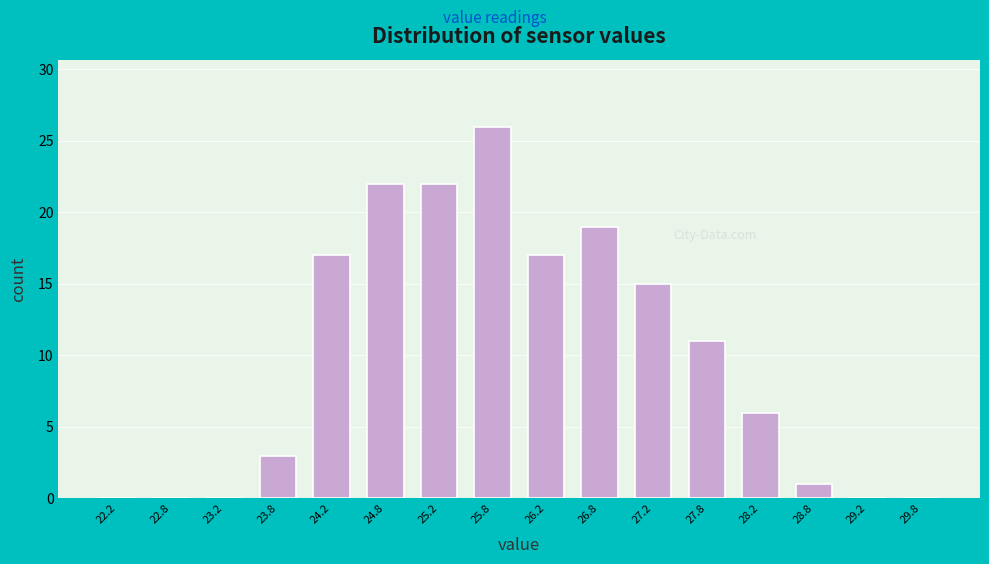

Reading left to right, list every bar in this chart as the range it spans on the x-axis followed by its height. The values are not printed on the chart, so give them approximately, as read against the axis.

22.0 to 22.5: 0
22.5 to 23.0: 0
23.0 to 23.5: 0
23.5 to 24.0: 3
24.0 to 24.5: 17
24.5 to 25.0: 22
25.0 to 25.5: 22
25.5 to 26.0: 26
26.0 to 26.5: 17
26.5 to 27.0: 19
27.0 to 27.5: 15
27.5 to 28.0: 11
28.0 to 28.5: 6
28.5 to 29.0: 1
29.0 to 29.5: 0
29.5 to 30.0: 0